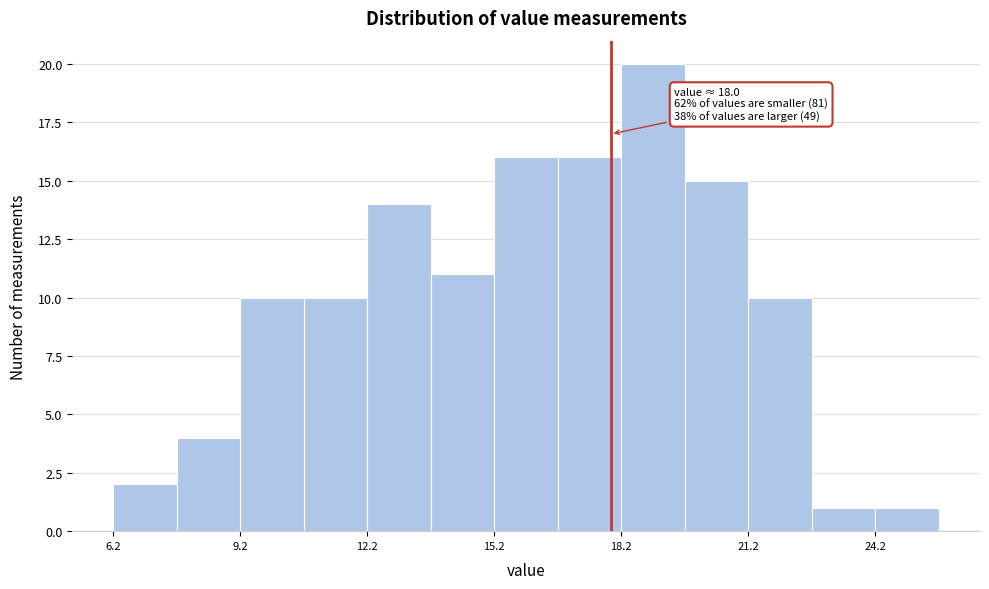

Read against the x-axis, roughly where is the centre of the tallest bar?

19.0